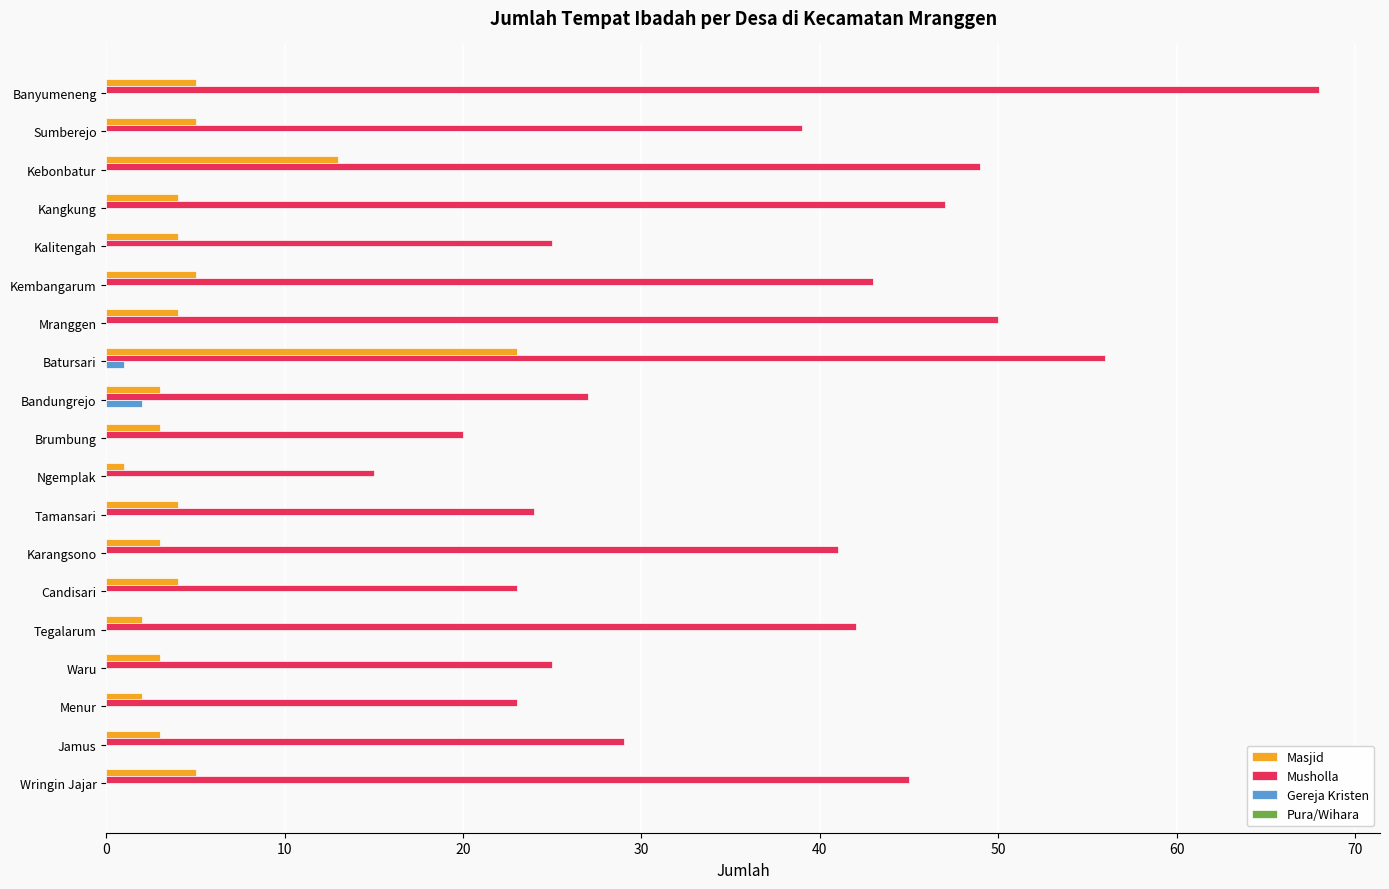

What is the sum of the Masjid values at Kembangarum and Tegalarum?

7